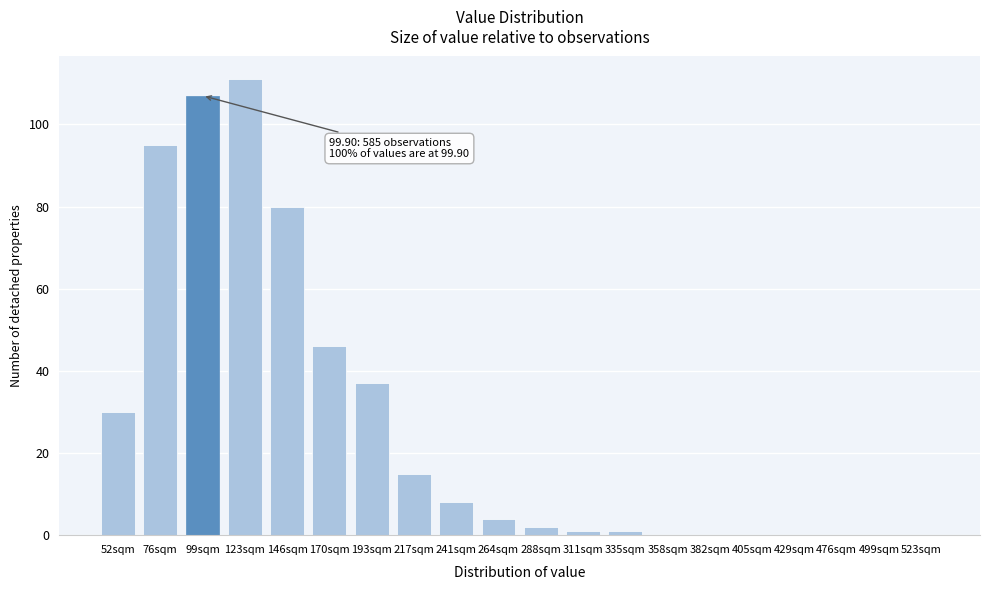

Reading left to right, transcribe all the data shown in this chart.

52sqm=30	76sqm=95	99sqm=107	123sqm=111	146sqm=80	170sqm=46	193sqm=37	217sqm=15	241sqm=8	264sqm=4	288sqm=2	311sqm=1	335sqm=1	358sqm=0	382sqm=0	405sqm=0	429sqm=0	476sqm=0	499sqm=0	523sqm=0